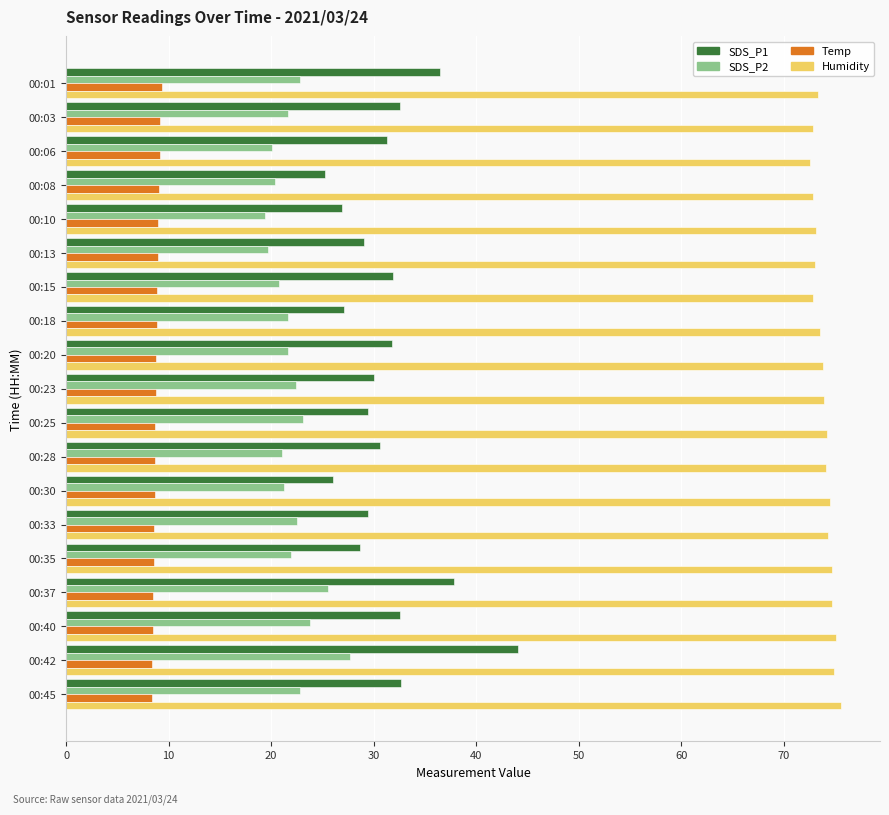

What is the smallest value displayed?

8.4